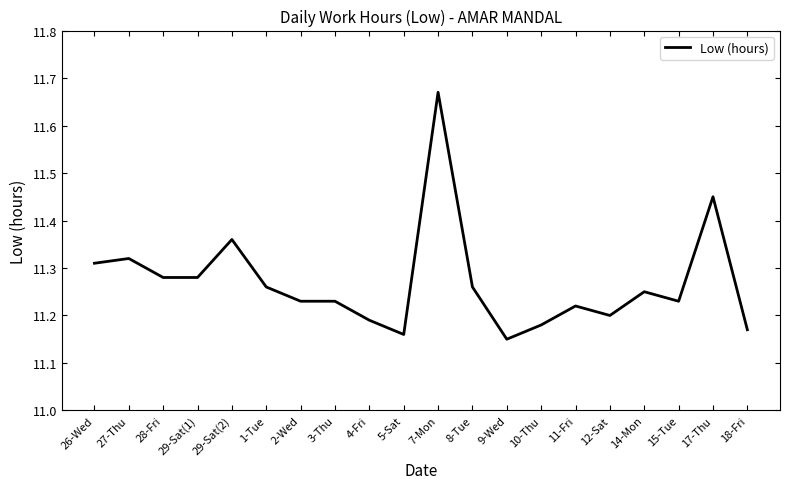

What is the difference between the values at 28-Fri and 29-Sat(2)?

0.1